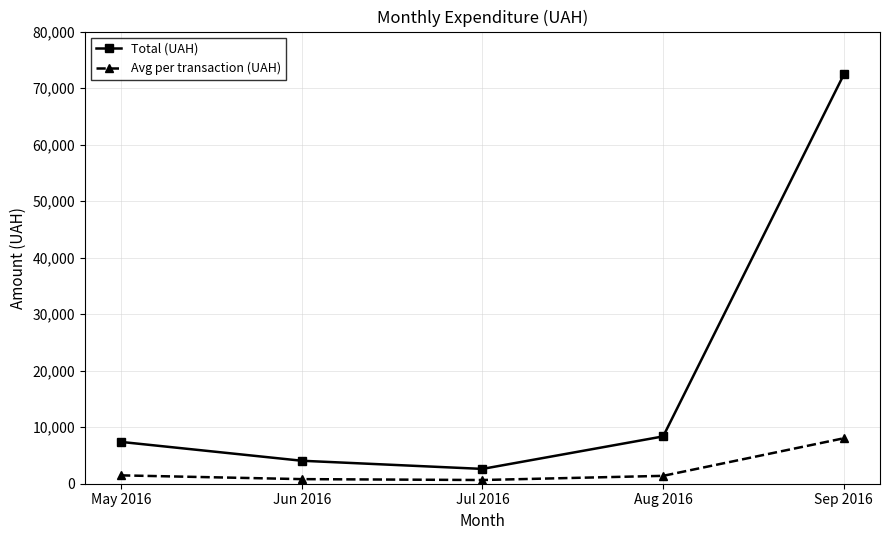

Which series has the largest range (max minus min)?

Total (UAH)